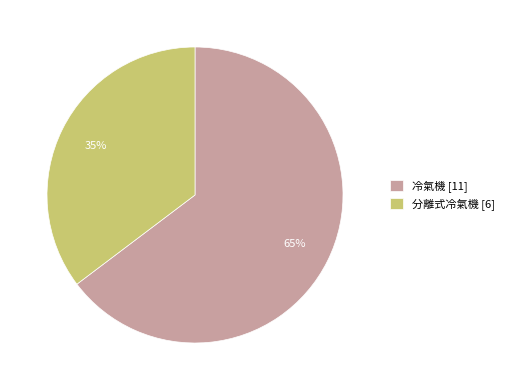

To the nearest percent, what percentage of the pie is 分離式冷氣機?

35%